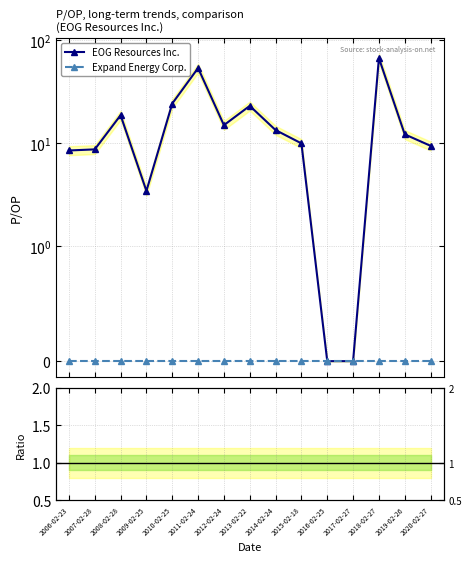

Reading left to right, what are all the values shown in this chart?

EOG Resources Inc.: 8.5	8.7	18.7	3.5	24.2	53.5	15.0	23.0	13.4	10.0	0.0	0.0	66.8	12.2	9.4
Expand Energy Corp.: 0.0	0.0	0.0	0.0	0.0	0.0	0.0	0.0	0.0	0.0	0.0	0.0	0.0	0.0	0.0